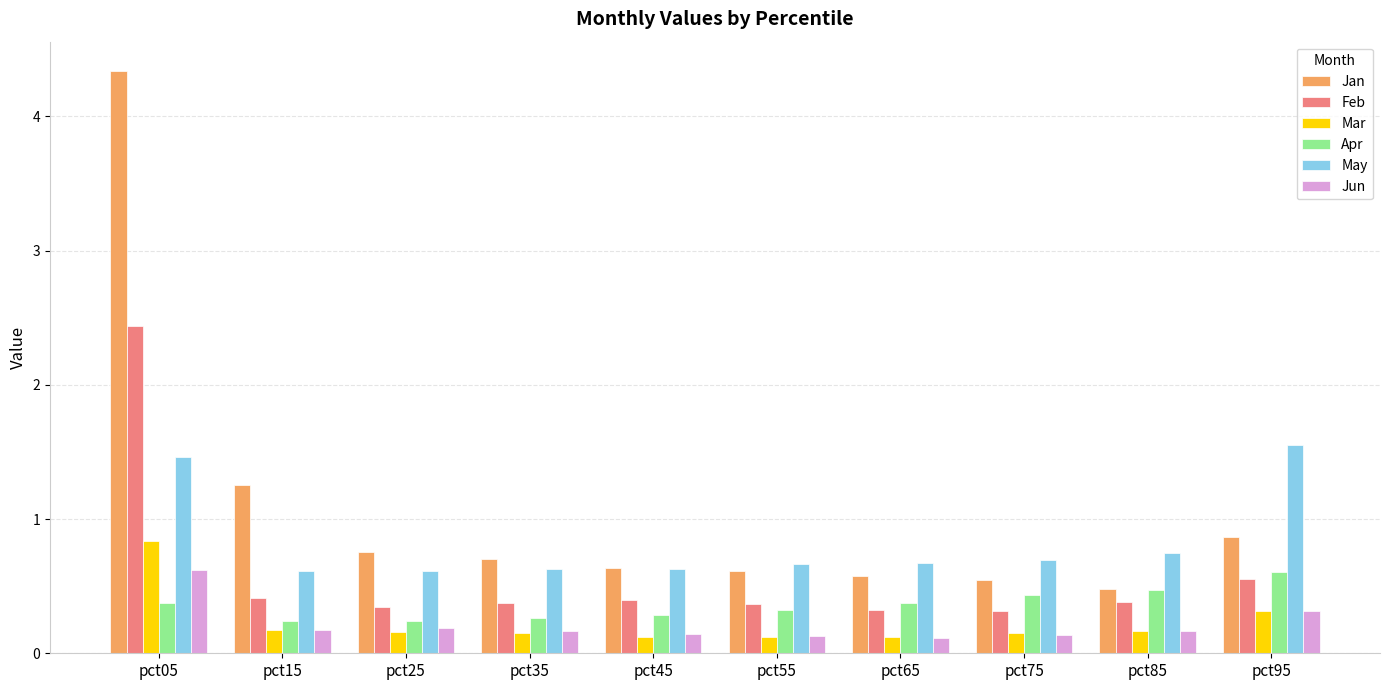

What is the greatest value displayed?

4.3